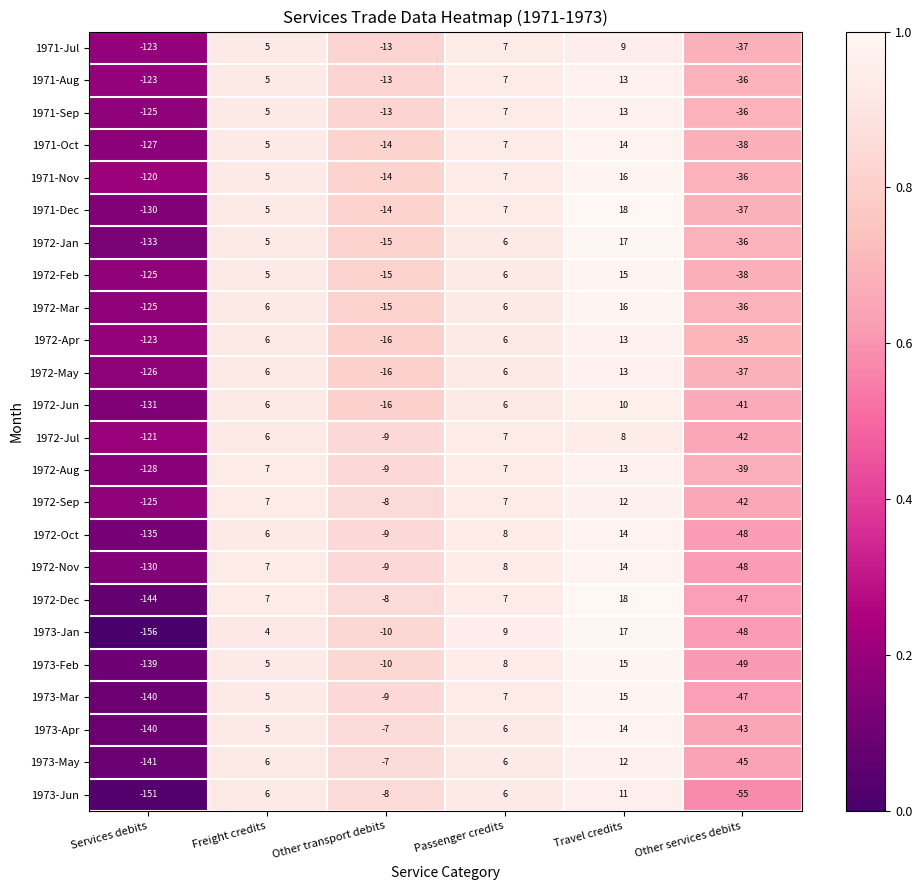

Which series has the largest total across all categories?

1971-Nov